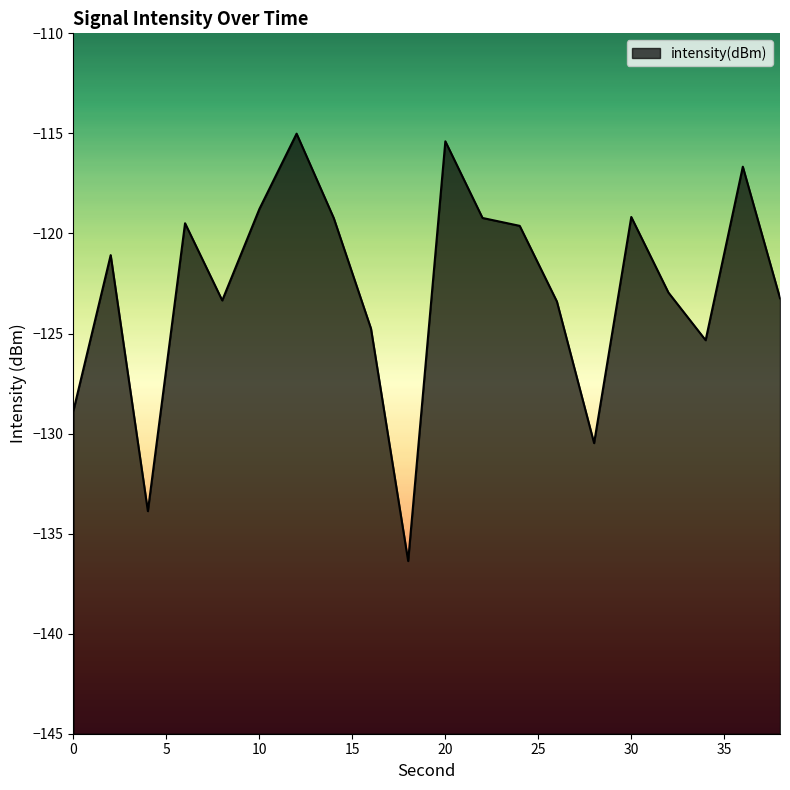

True or false: there are more than 0 points higher than both neighbors.

True